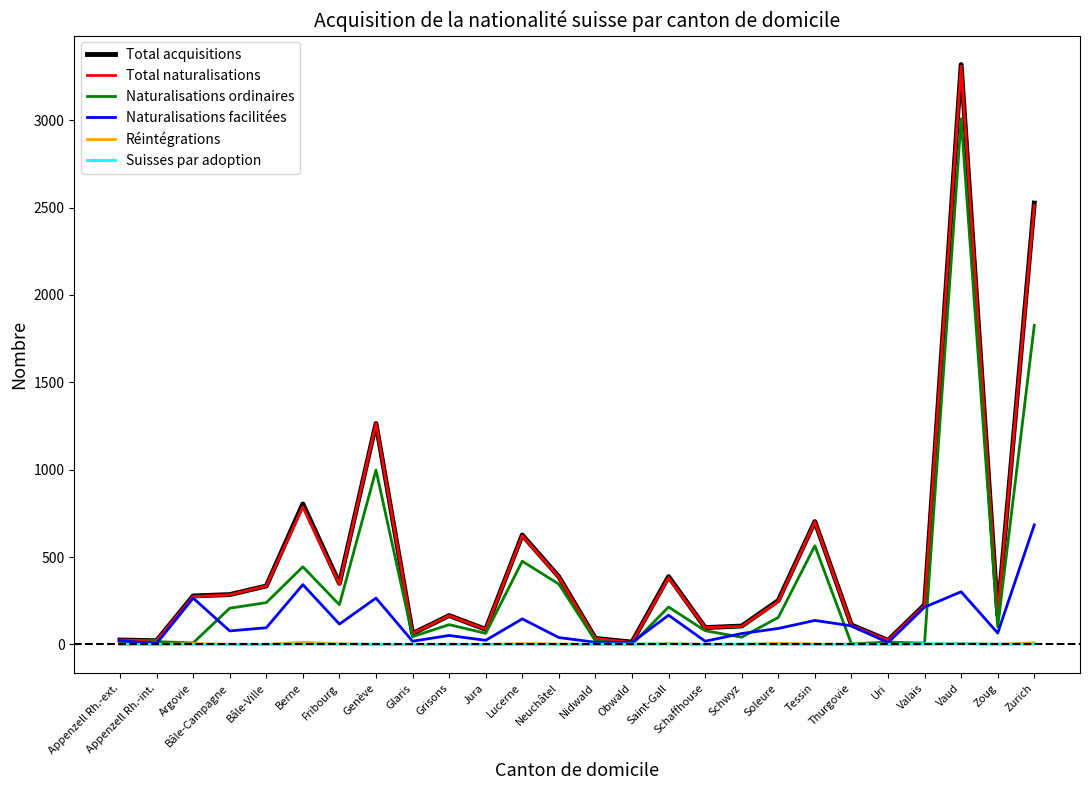

What are all the series names shown in the legend?

Total acquisitions, Total naturalisations, Naturalisations ordinaires, Naturalisations facilitées, Réintégrations, Suisses par adoption